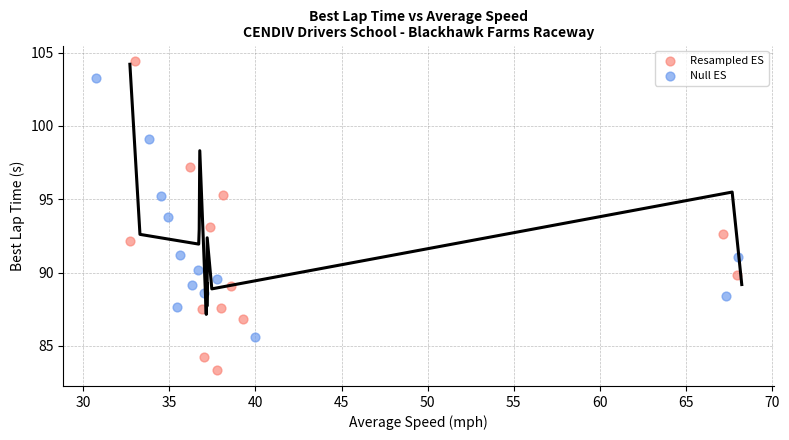

Which series reaches the maximum Y coordinate?

Resampled ES